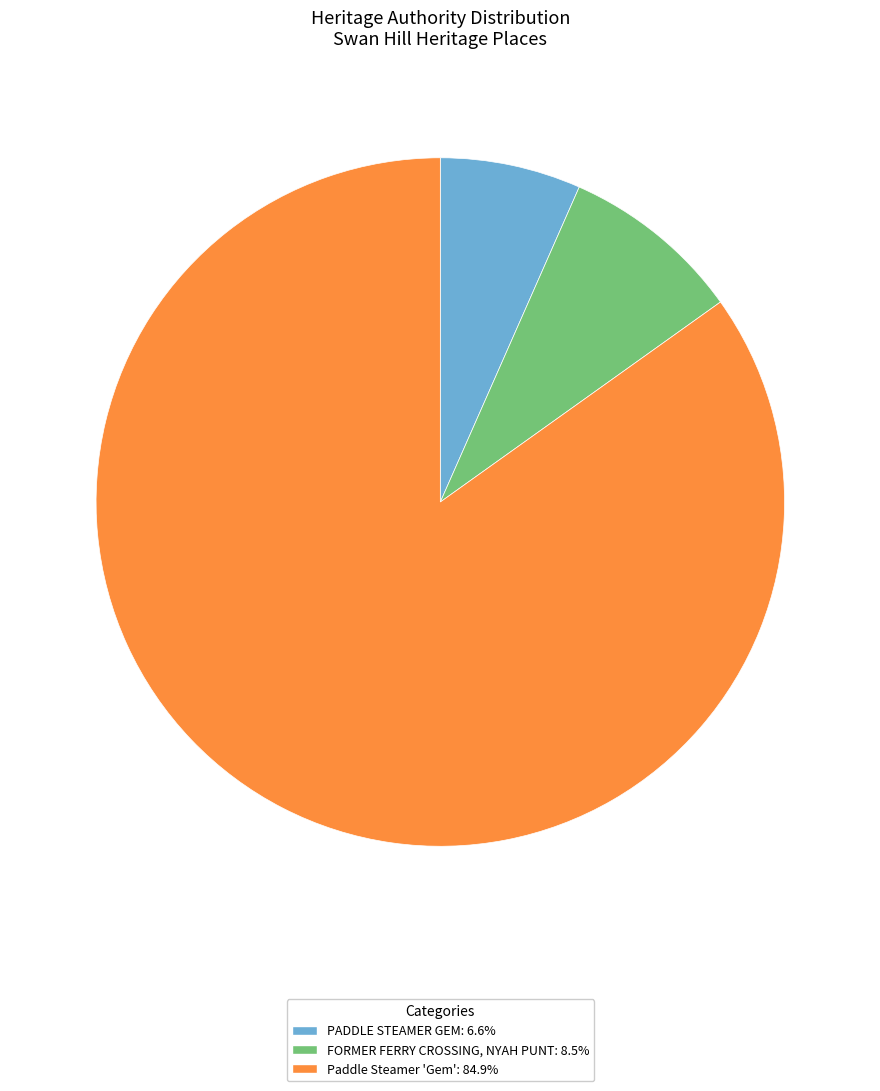

Which category has the biggest portion of the pie?

Paddle Steamer 'Gem'